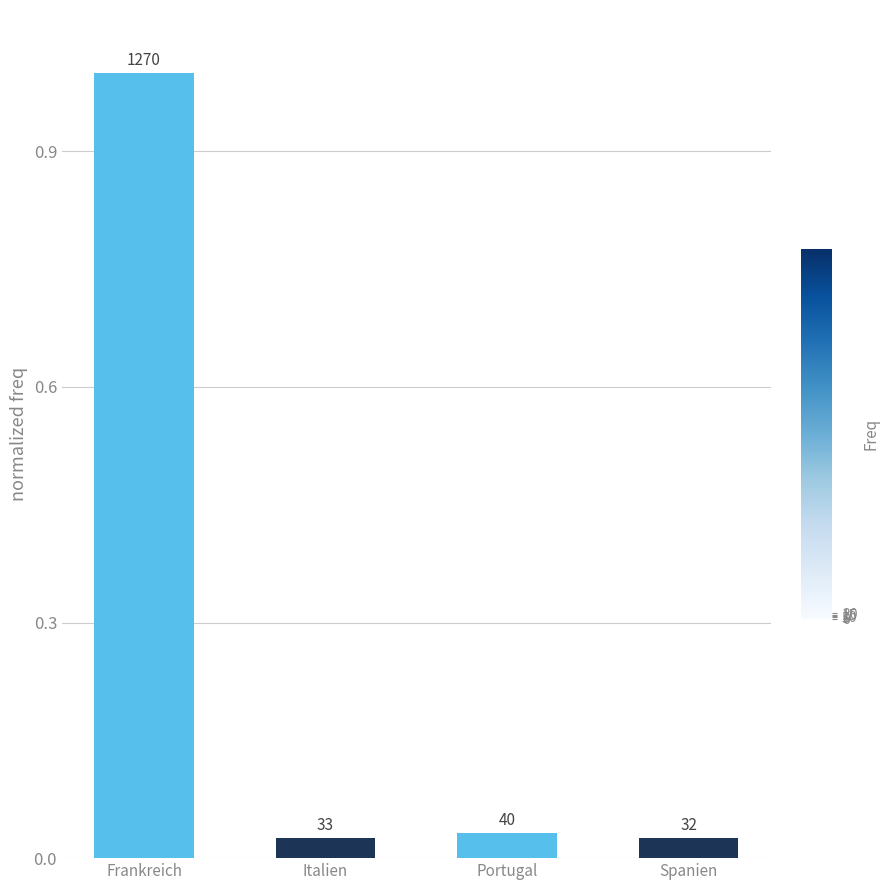

List the labels in order of value, largest first.

Frankreich, Portugal, Italien, Spanien